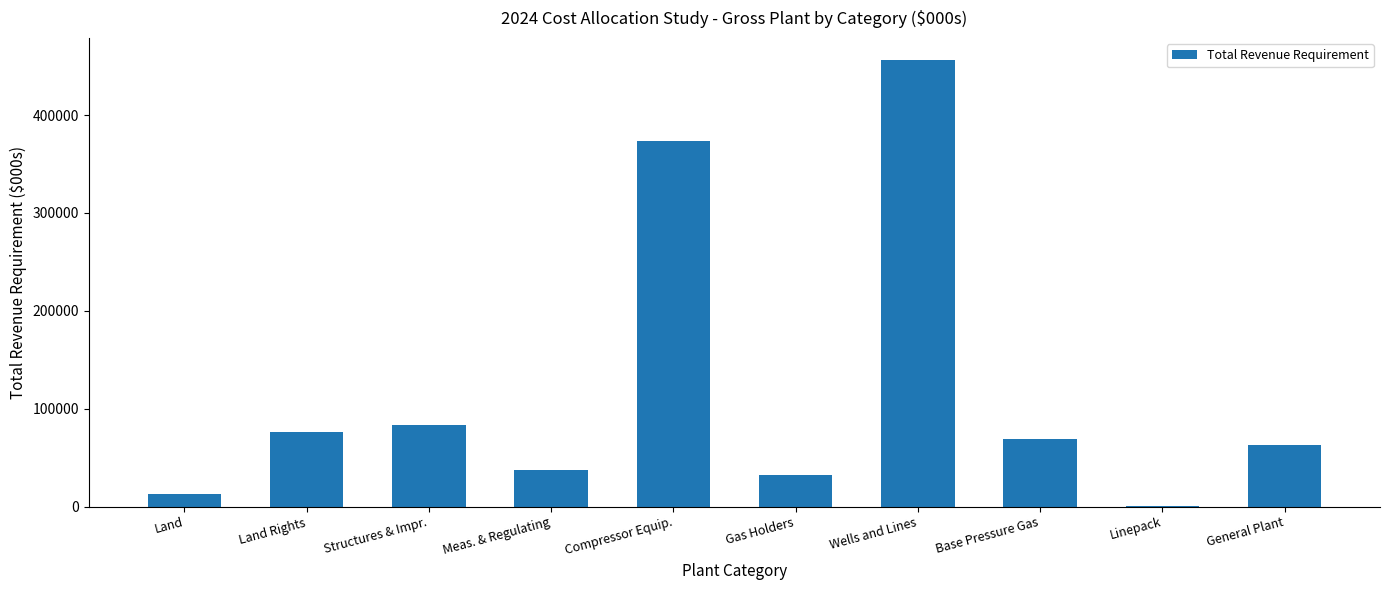

What is the change in value from Land to Wells and Lines?

+443313.6